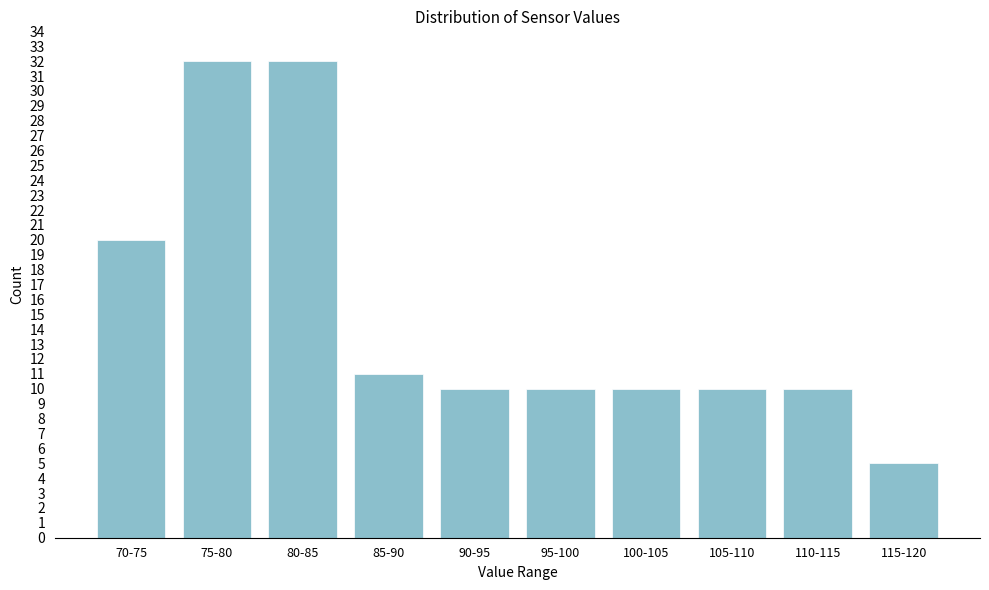

Reading left to right, extract all data points from this chart.

20	32	32	11	10	10	10	10	10	5